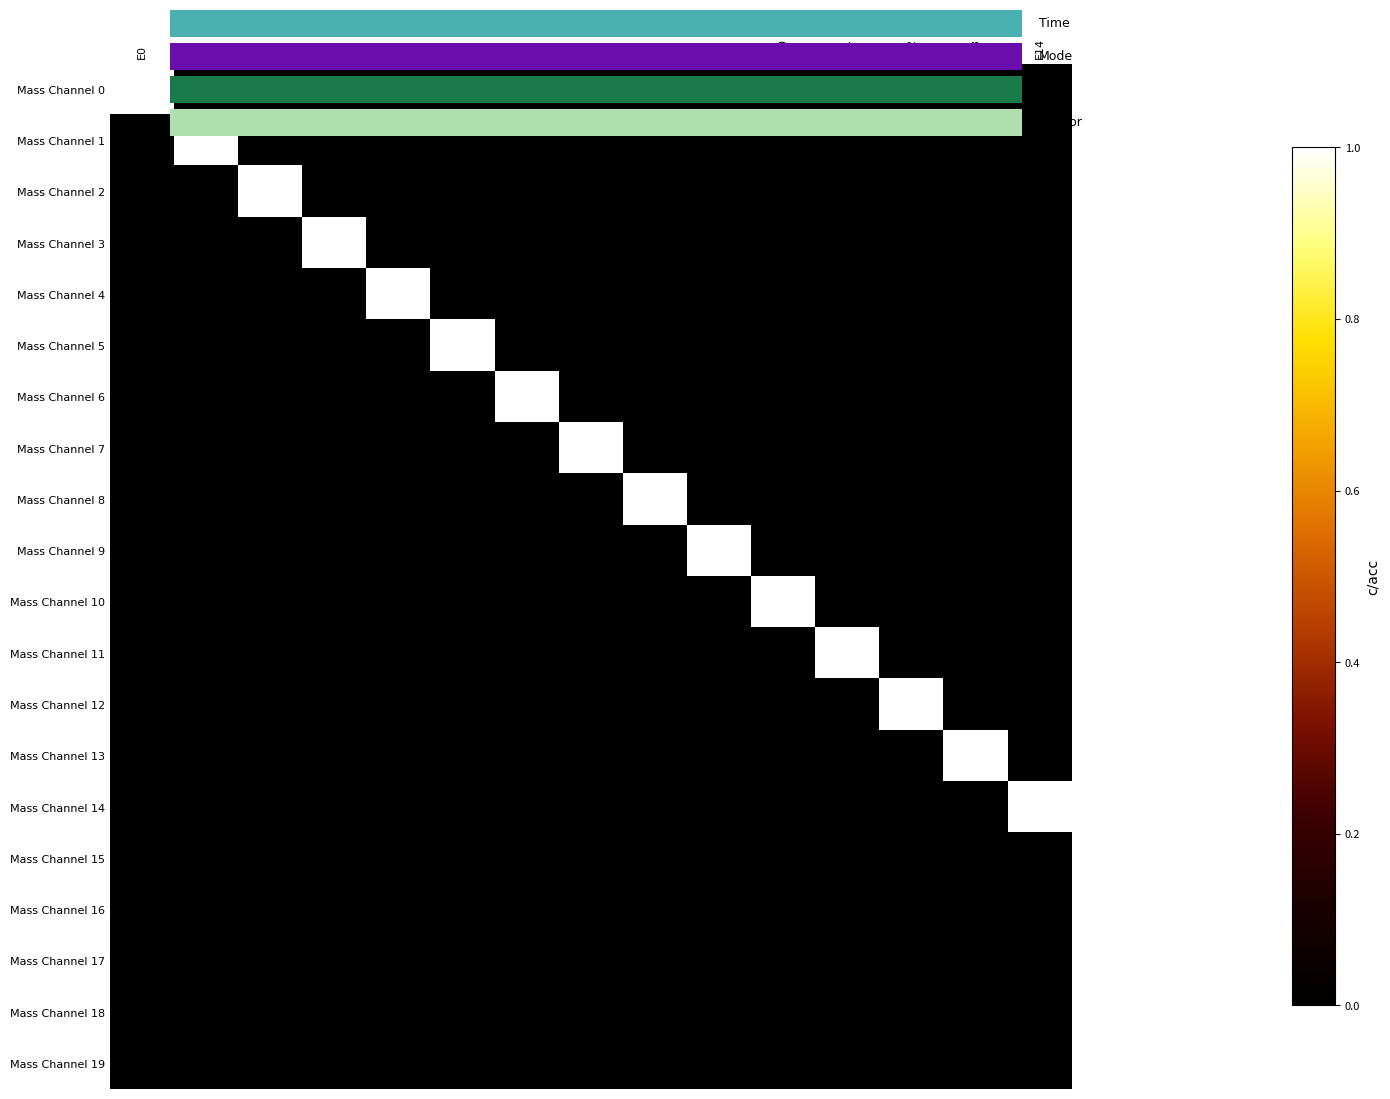

The Mass Channel 8 series shows 0 at E14. True or false?

True